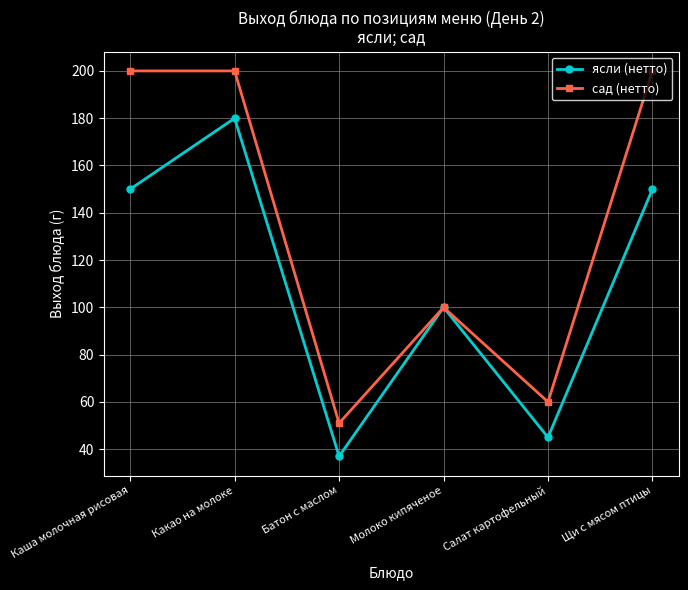

What are all the series names shown in the legend?

ясли (нетто), сад (нетто)